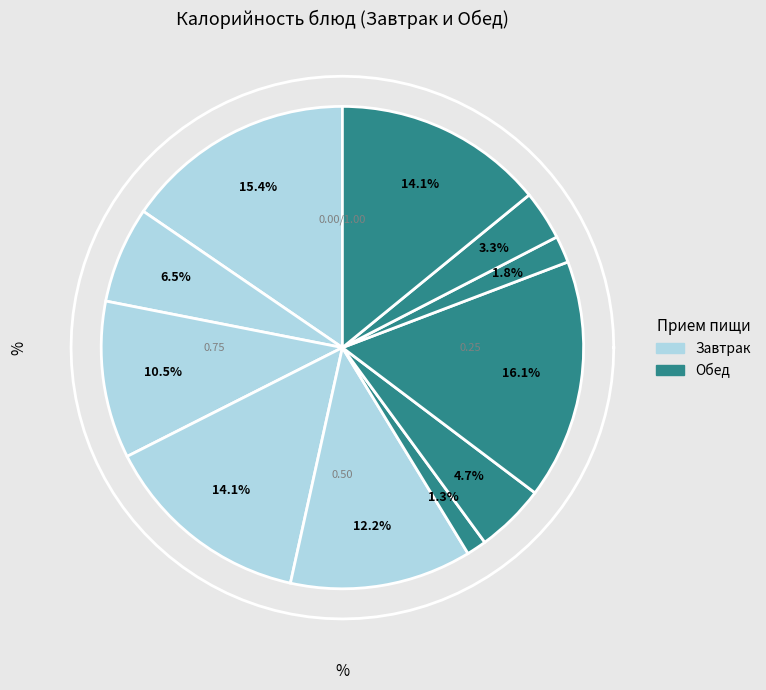

Is Борщ с капустой и картофелем the majority of the pie?

No